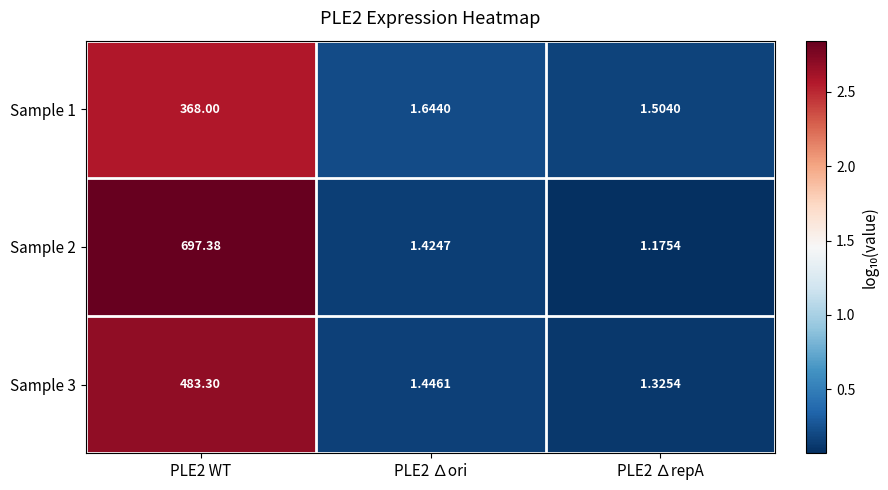

Is the value of Sample 2 at PLE2 WT greater than the value of Sample 1 at PLE2 ∆repA?

Yes